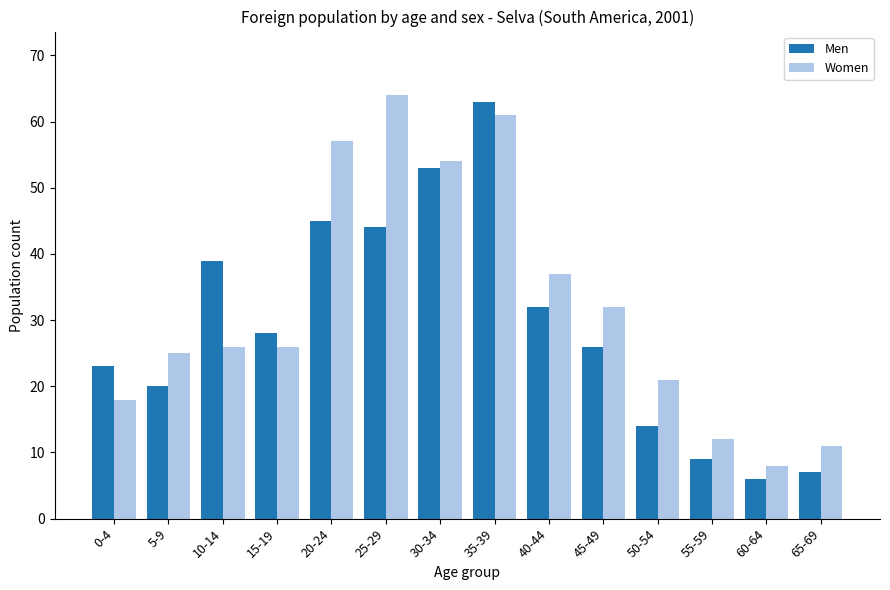

What is the difference between the second highest and minimum values in the Men series?

47